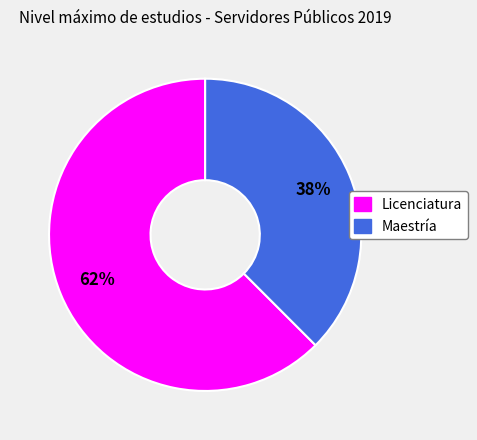

How many segments does this pie chart have?

2